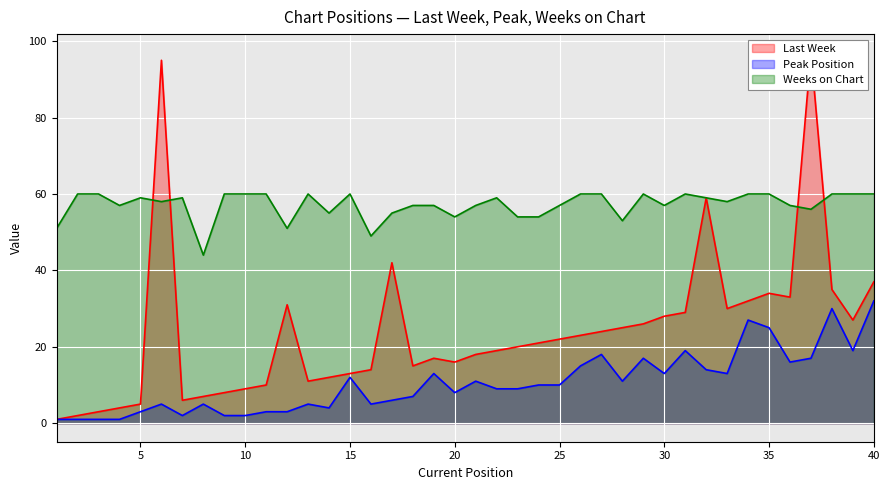

How many distinct data groups are displayed?

3